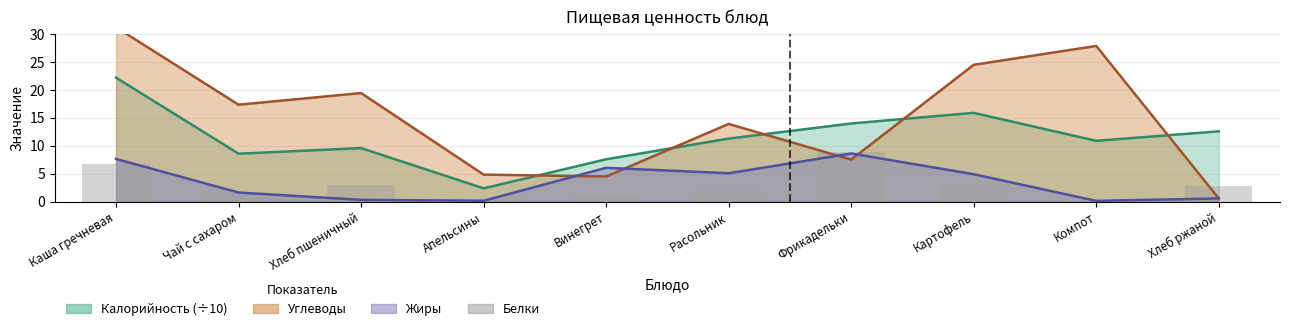

Where is the data nearest to the value 4?

Хлеб пшеничный